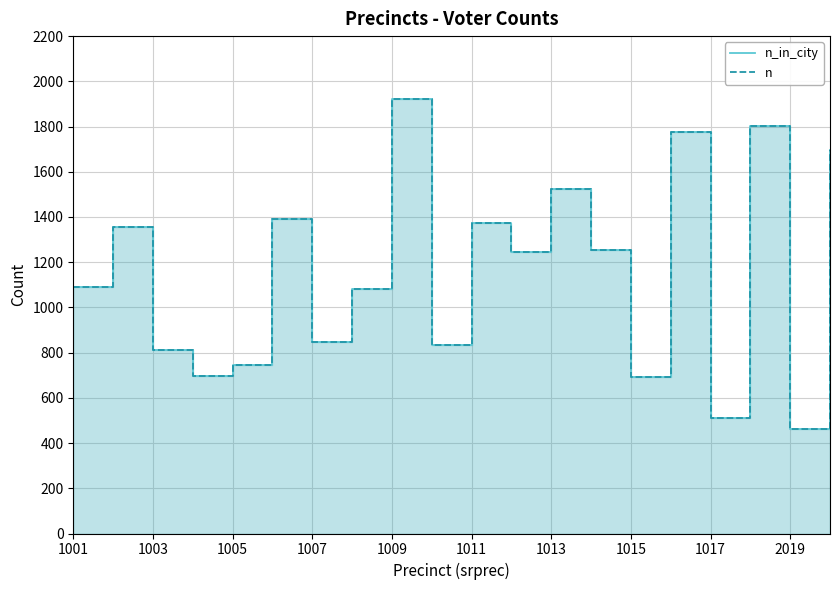

Reading left to right, extract all data points from this chart.

n_in_city: 1091	1357	811	695	744	1390	849	1082	1920	835	1373	1246	1522	1256	694	1776	511	1801	463	1697
n: 1091	1357	811	695	744	1390	849	1082	1920	835	1373	1246	1522	1256	694	1776	511	1801	463	1697